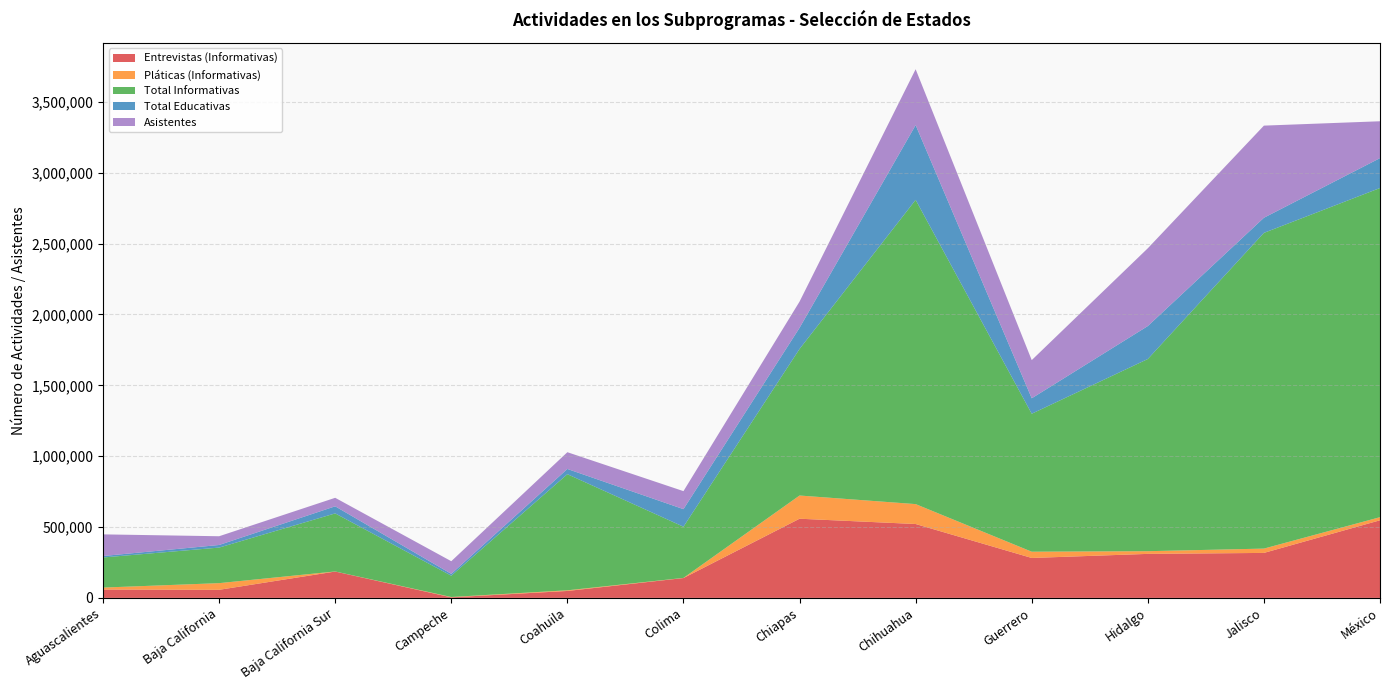

Reading left to right, extract all data points from this chart.

Entrevistas (Informativas): 58879	57052	185998	3844	48944	140044	558620	521290	281767	310546	317358	547595
Pláticas (Informativas): 13909	47041	522	2514	4588	948	163697	140493	44136	18994	30473	21904
Total Informativas: 212462	250875	409637	150221	819295	361279	1034104	2146721	973453	1356038	2227546	2322440
Total Educativas: 10273	18359	50036	12995	36862	123923	149190	527298	108973	232491	106672	210901
Asistentes: 152727	61693	60033	89283	118249	127090	184930	394351	269264	548828	650082	260058